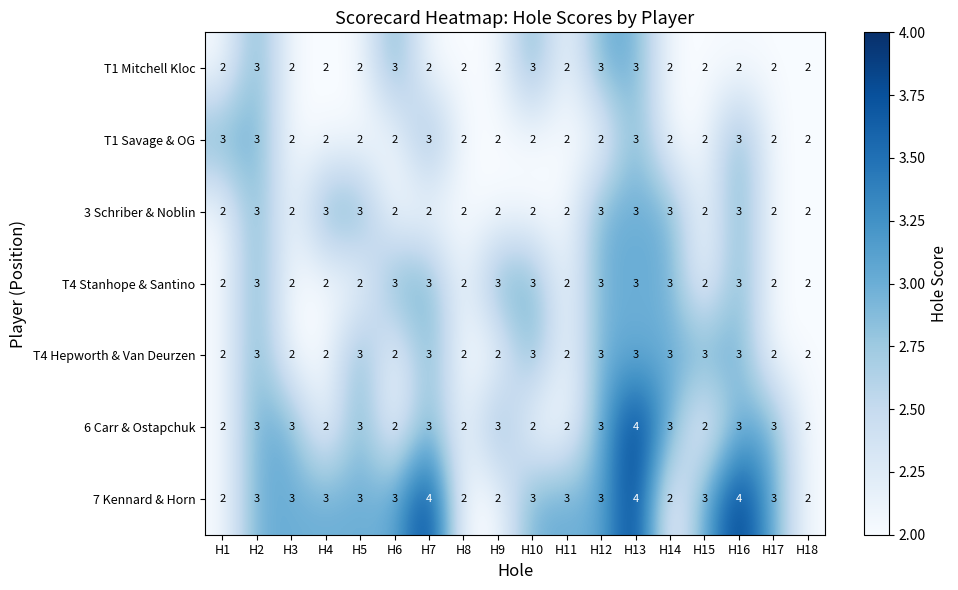

Read the T1 Mitchell Kloc value at H6.

3